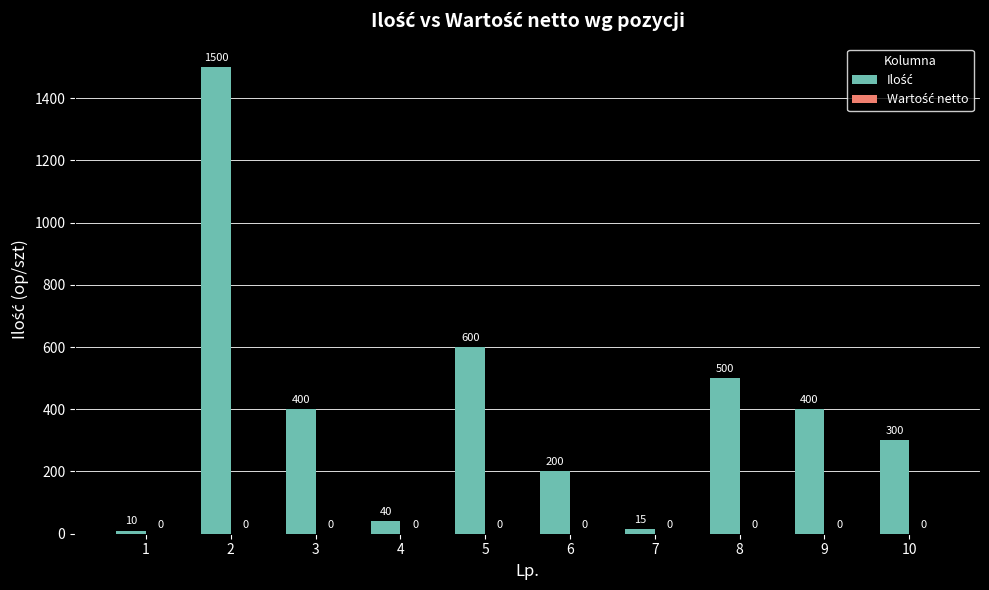

How many distinct data groups are displayed?

1